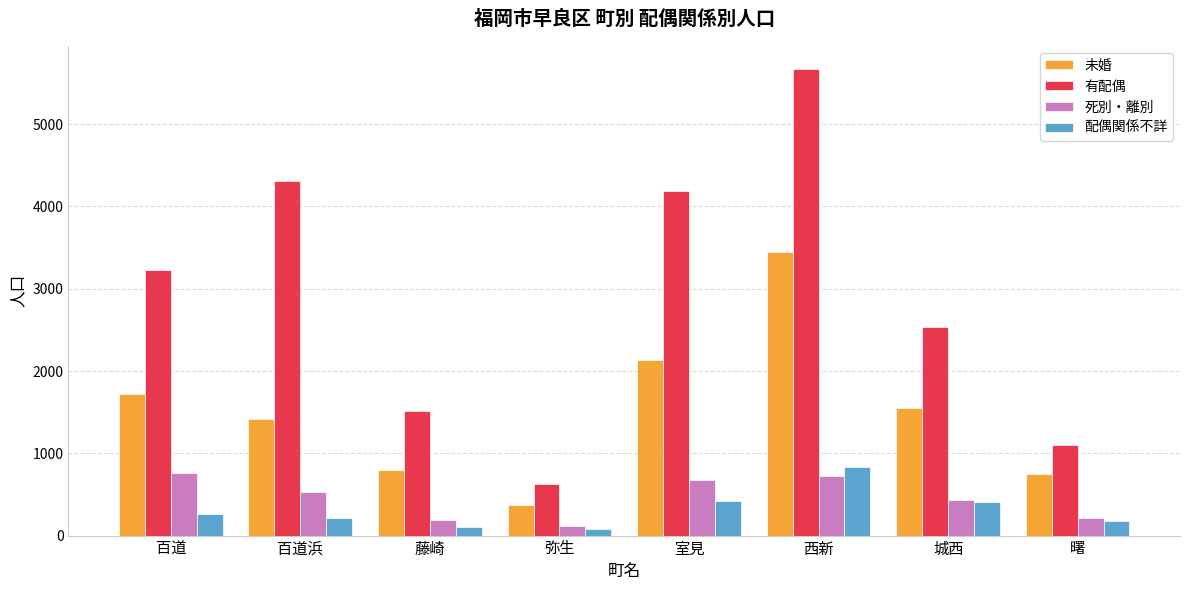

How many groups of bars are there?

8